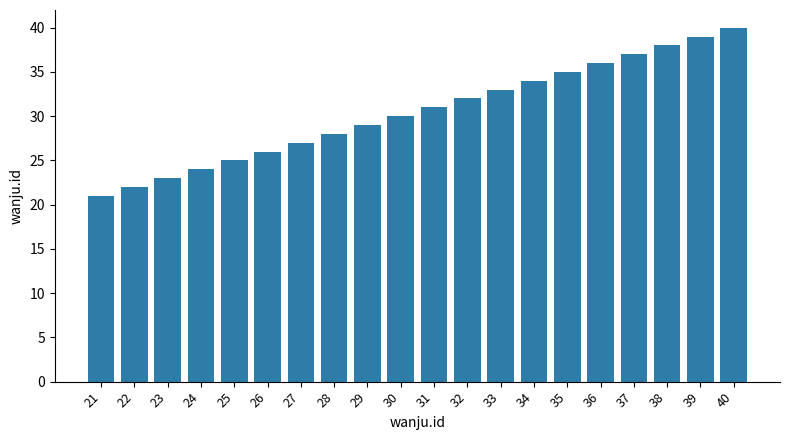

True or false: the data shows 11 at 39.

False